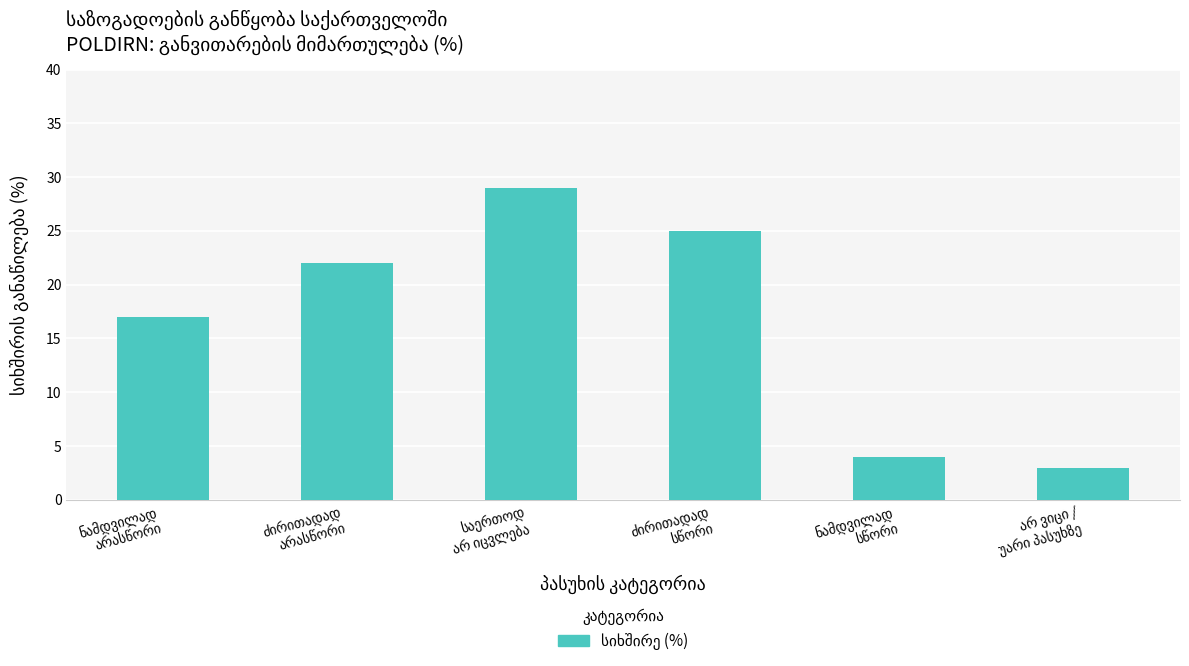

What is the value of the 6th bar from the left?

3